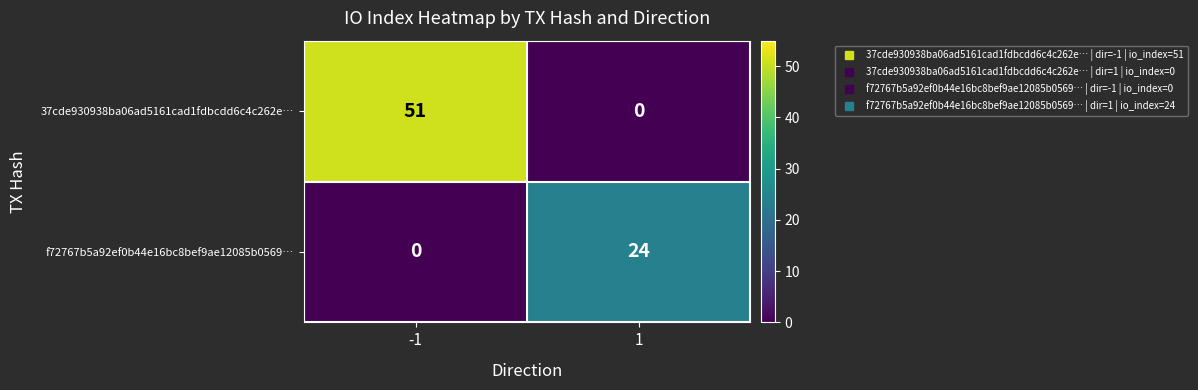

List the series in order of their overall mean, highest first.

37cde930938ba06ad5161cad1fdbcdd6c4c262e…, f72767b5a92ef0b44e16bc8bef9ae12085b0569…